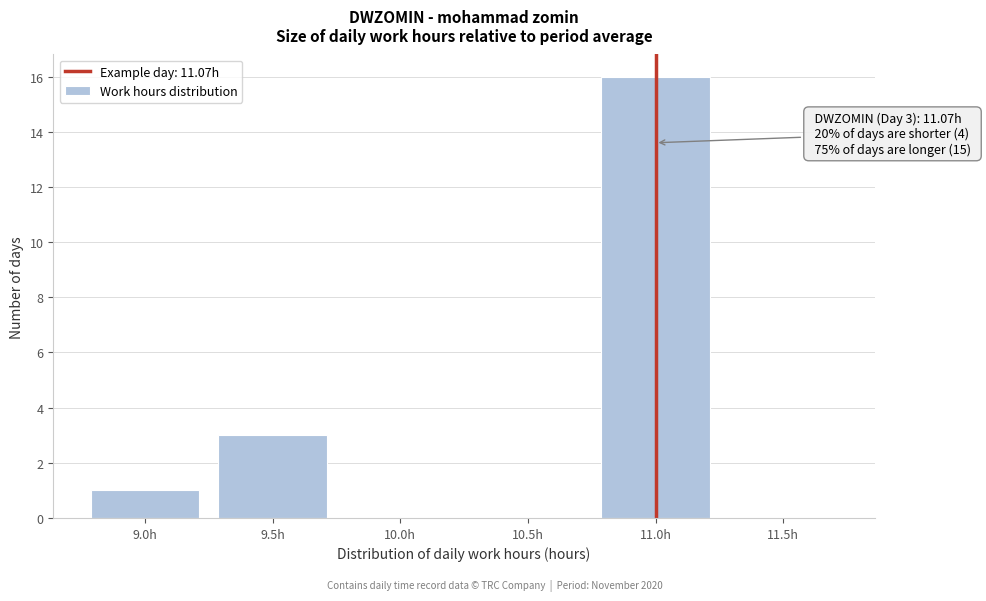

Reading left to right, extract all data points from this chart.

9.0h=1	9.5h=3	10.0h=0	10.5h=0	11.0h=16	11.5h=0